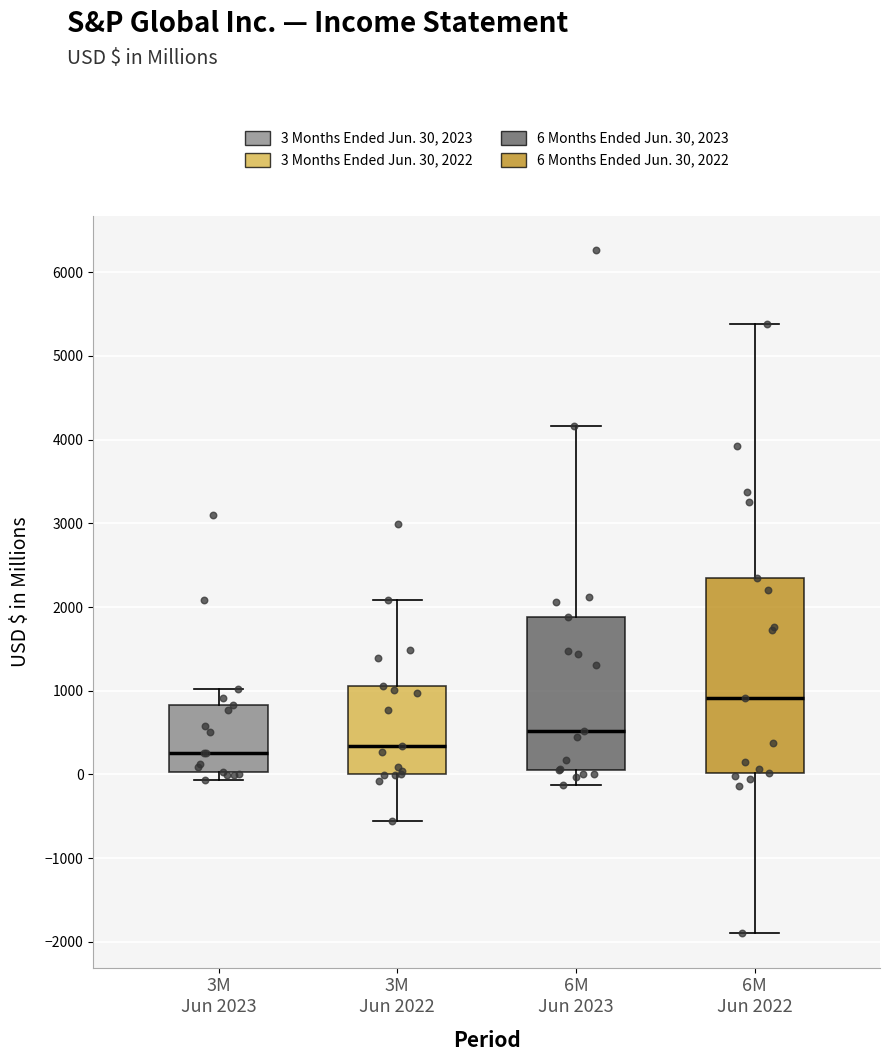

Reading left to right, transcribe this box plot: for each box, give where its median line is, the range the box spans, and where its two whiskers end, as read against the y-axis. The values are not printed on the chart, so give them approximately, as read against the axis.

3M Jun 2023: median 300, box 0 to 800, whiskers -100 to 1000
3M Jun 2022: median 300, box 0 to 1100, whiskers -600 to 2100
6M Jun 2023: median 500, box 0 to 1900, whiskers -100 to 4200
6M Jun 2022: median 900, box 0 to 2400, whiskers -1900 to 5400